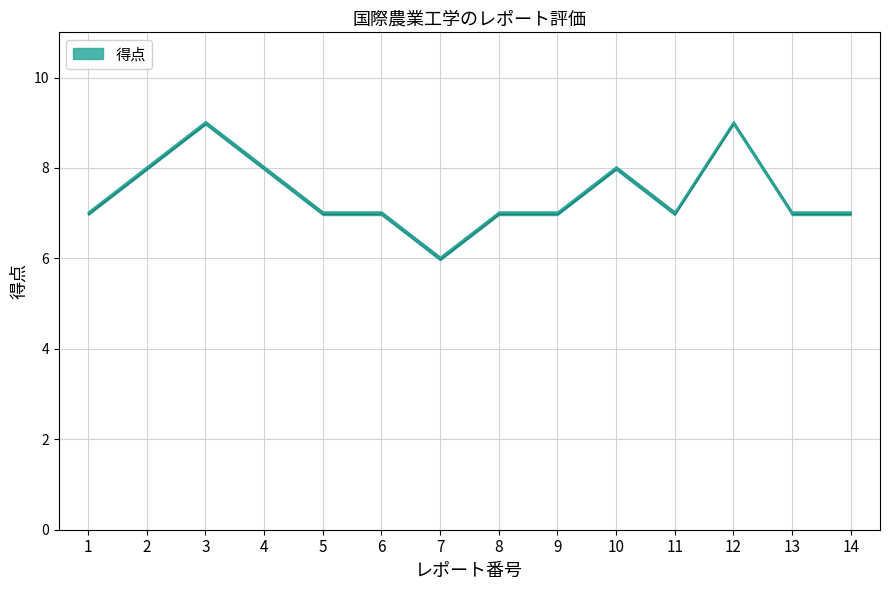

At which category does the data reach its first local valley?

7